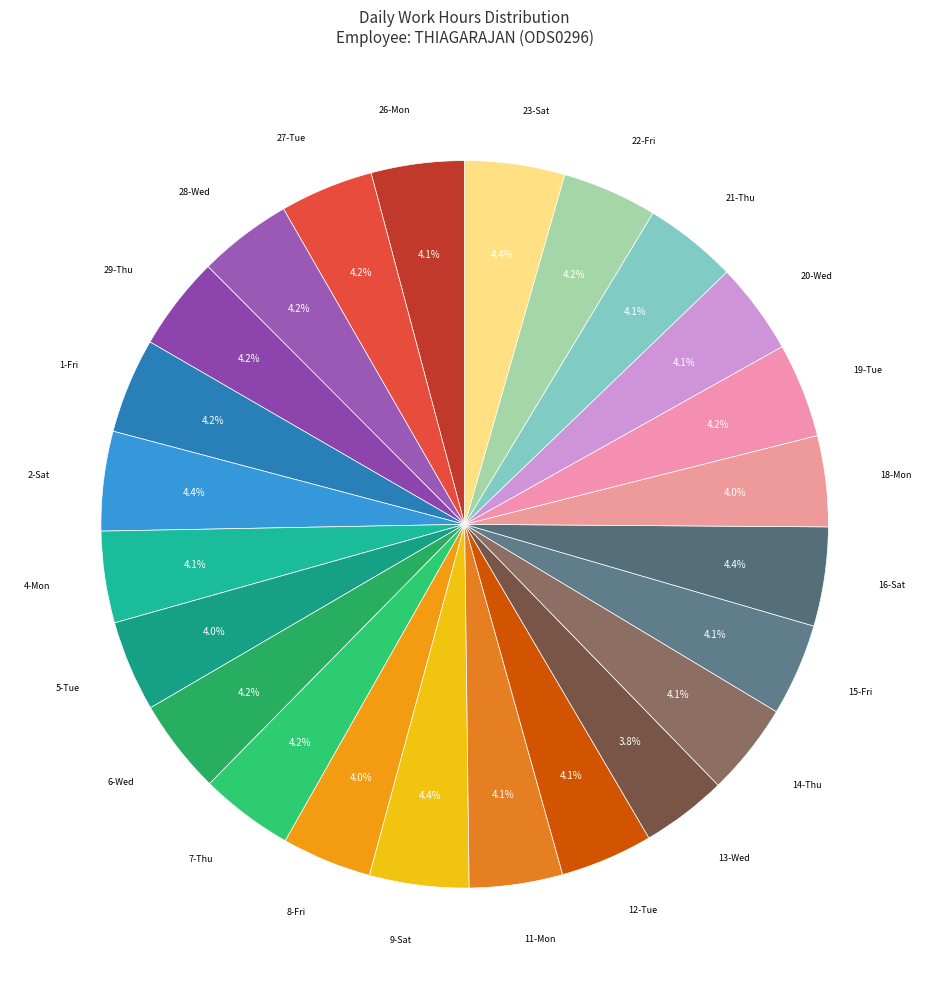

What is the largest slice in the pie chart?

23-Sat